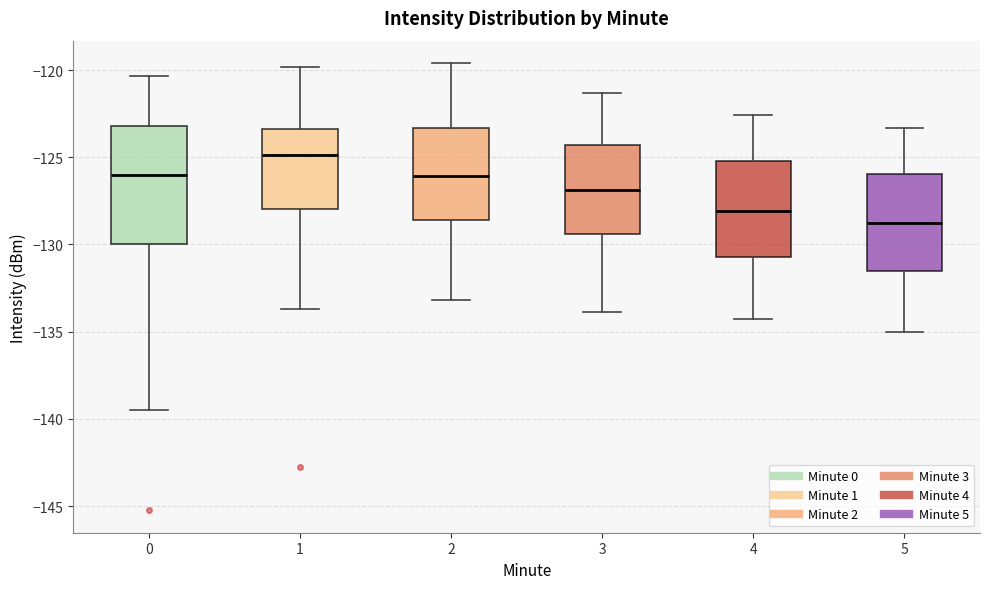

Comparing the boxes themselves (not the whiskers), which one is the tallest?

0